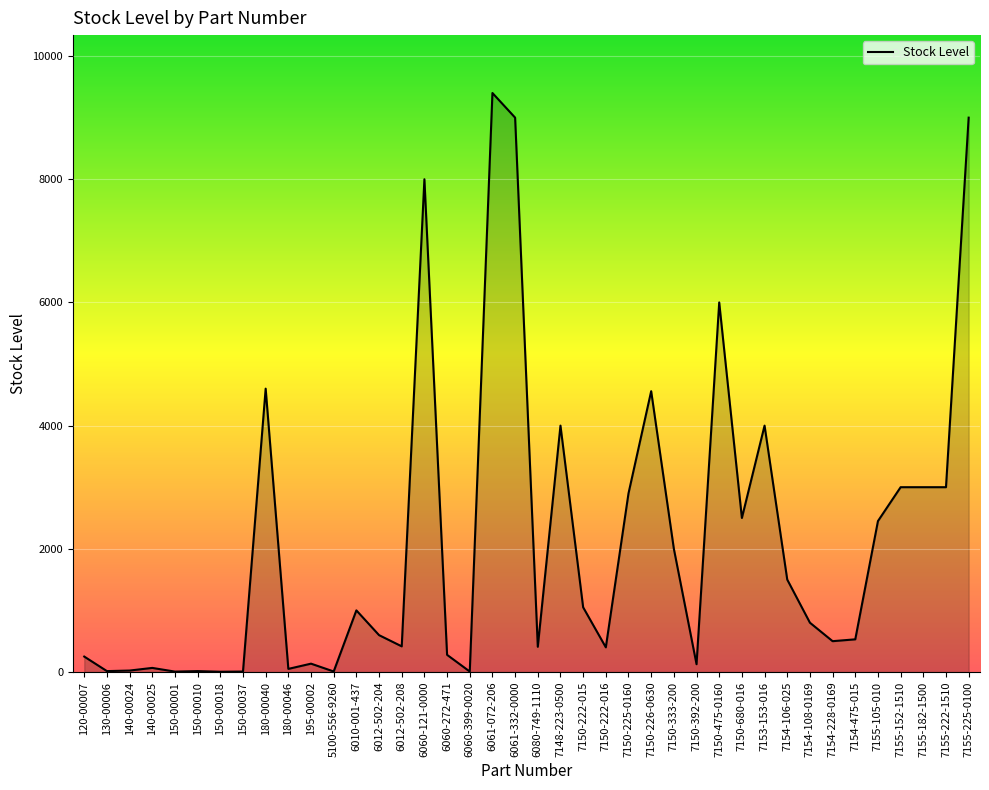

What is the difference between the second highest and second lowest values?

8994